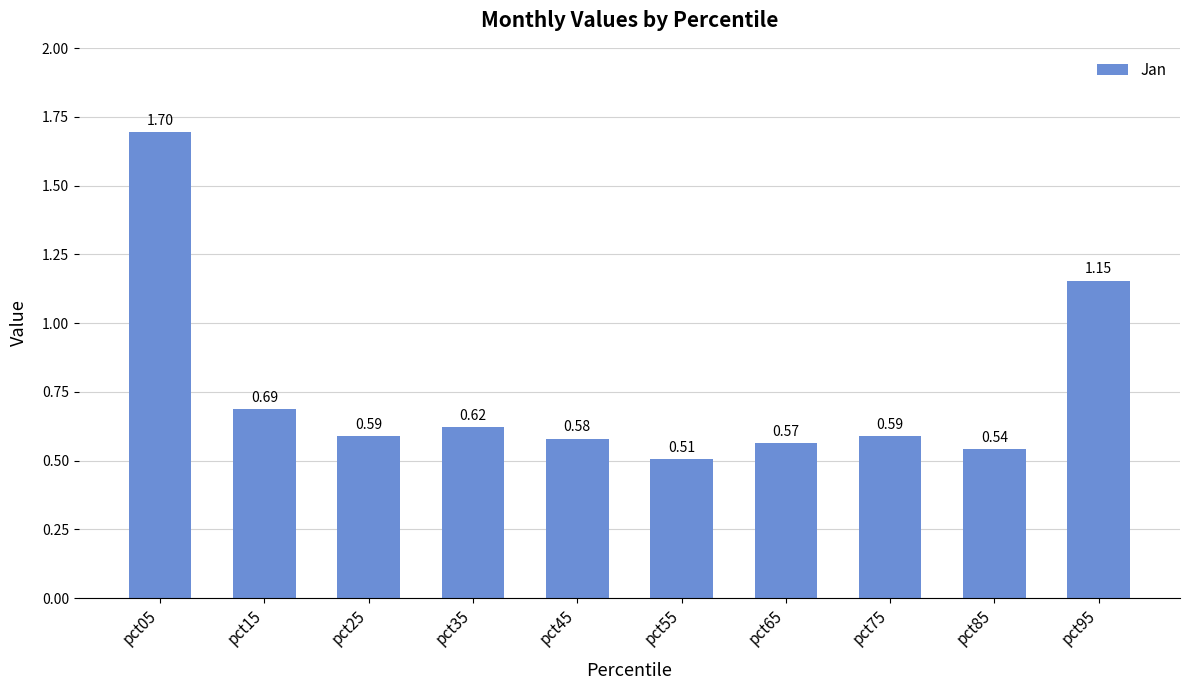

Between pct45 and pct75, which is larger?

pct75